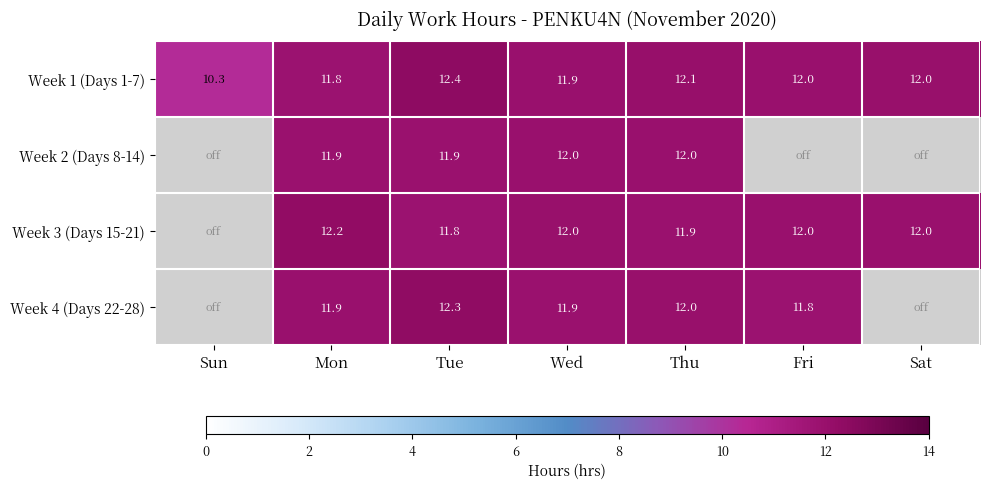

At which category does the chart reach its minimum across all series?

Sun